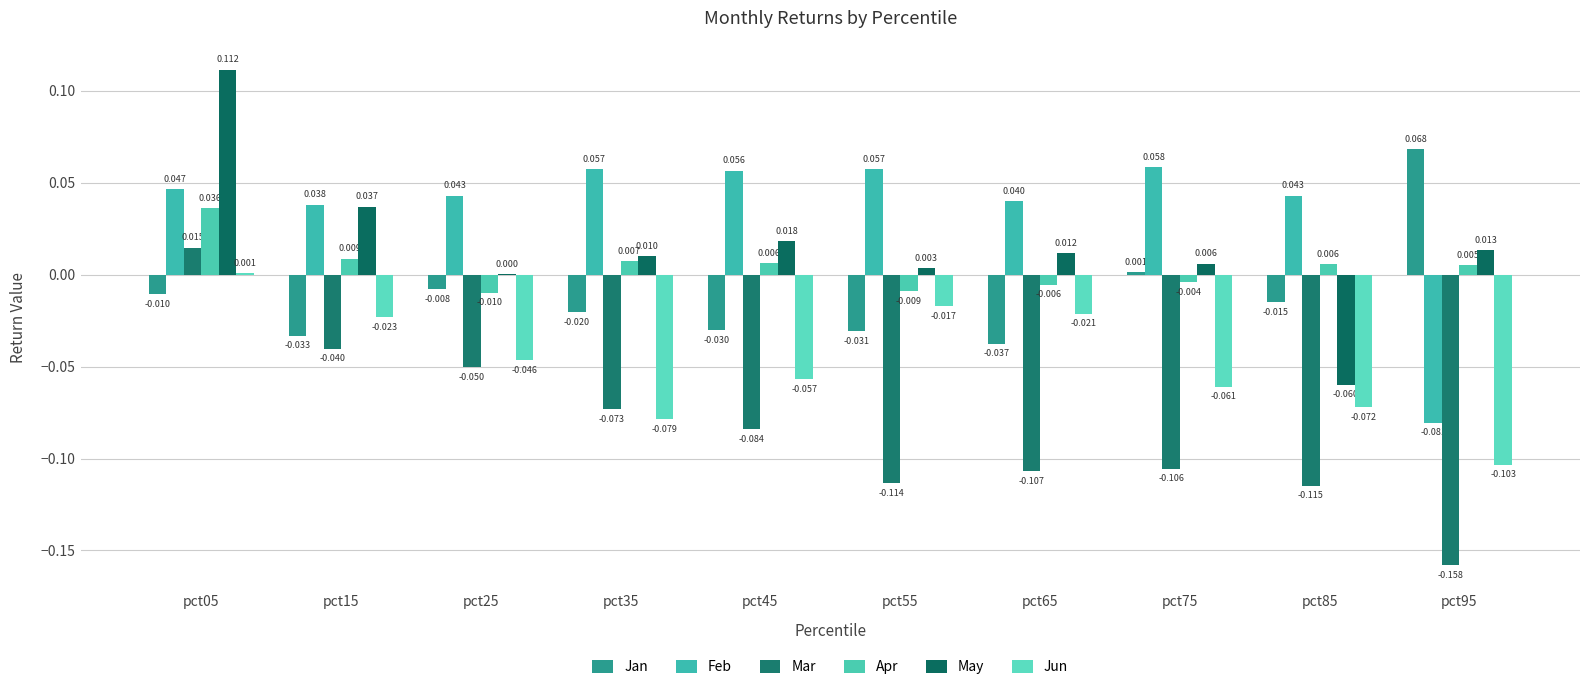

At pct25, list the series in order from smallest to largest.

Mar, Jun, Apr, Jan, May, Feb